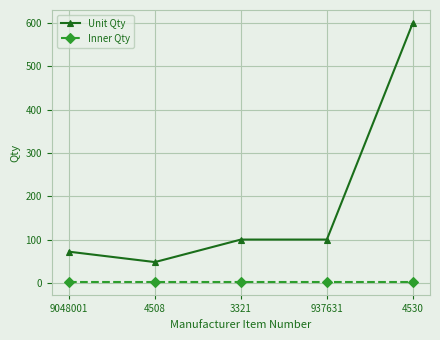

True or false: Inner Qty has more than 2 points higher than both neighbors.

False